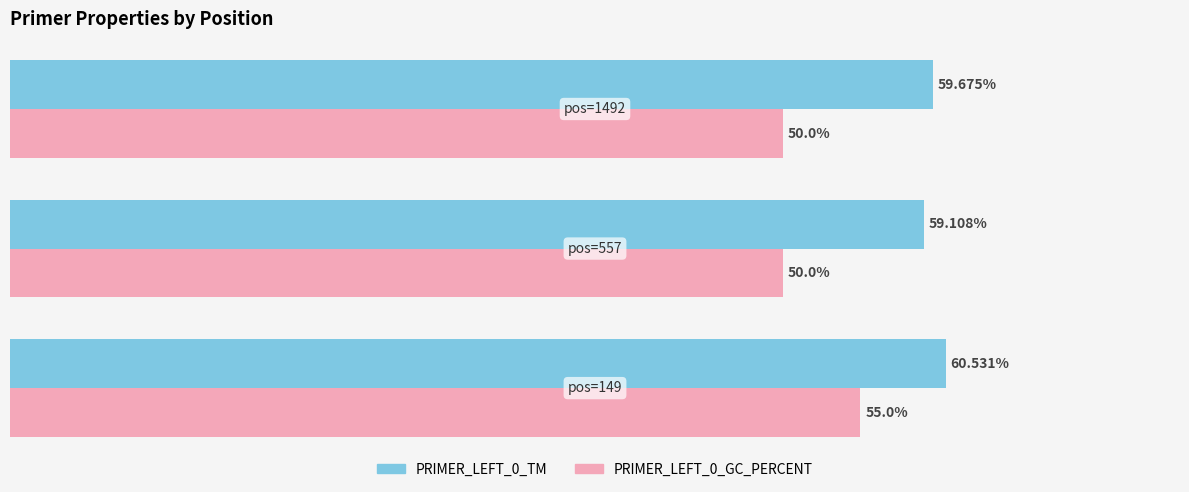

Rank the series by their maximum value, from lowest to highest.

PRIMER_LEFT_0_GC_PERCENT, PRIMER_LEFT_0_TM